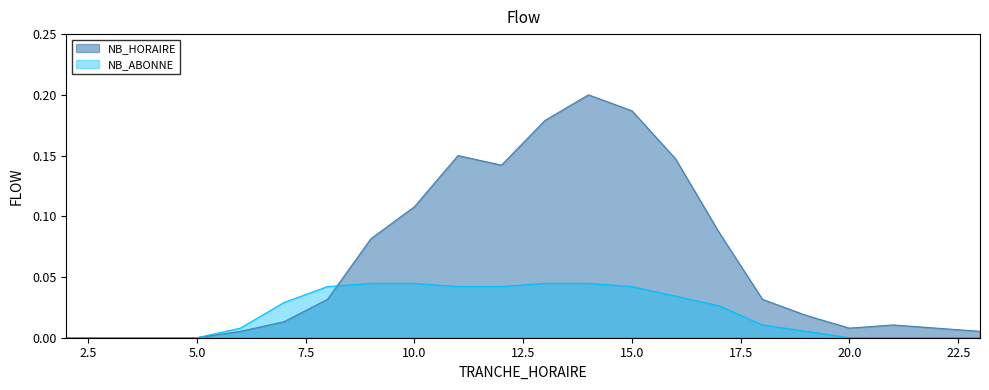

Reading left to right, list all the values displayed in this chart.

NB_HORAIRE: 0.0	0.0	0.0	0.0	0.0	0.0	0.0	0.1	0.1	0.2	0.1	0.2	0.2	0.2	0.1	0.1	0.0	0.0	0.0	0.0	0.0	0.0
NB_ABONNE: 0.0	0.0	0.0	0.0	0.0	0.0	0.0	0.0	0.0	0.0	0.0	0.0	0.0	0.0	0.0	0.0	0.0	0.0	0.0	0.0	0.0	0.0